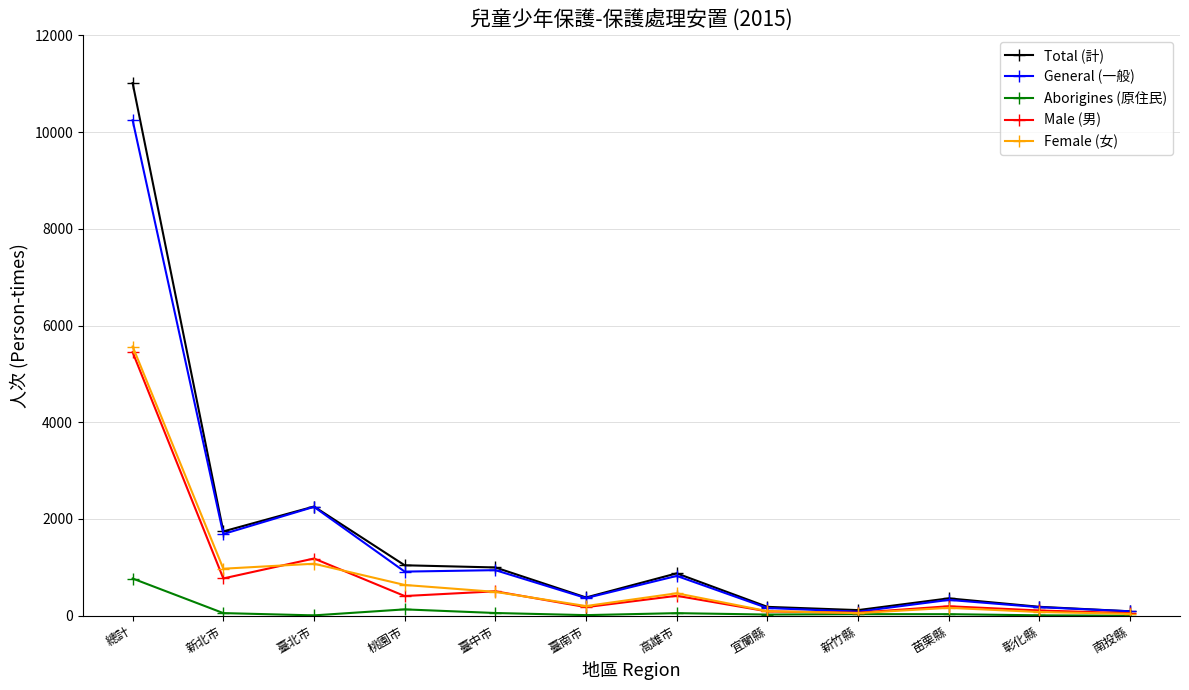

What is the sum of the Aborigines (原住民) values at 宜蘭縣 and 臺南市?

36